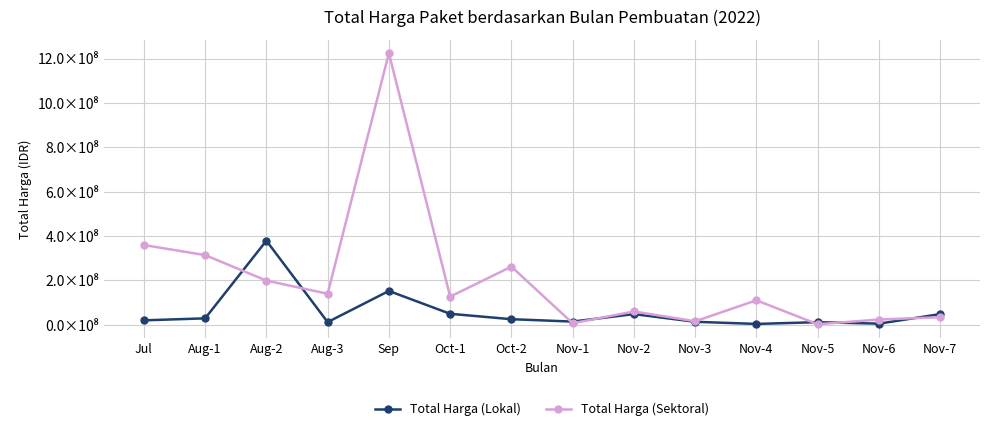

Which category has the lowest value across all series?

Nov-5